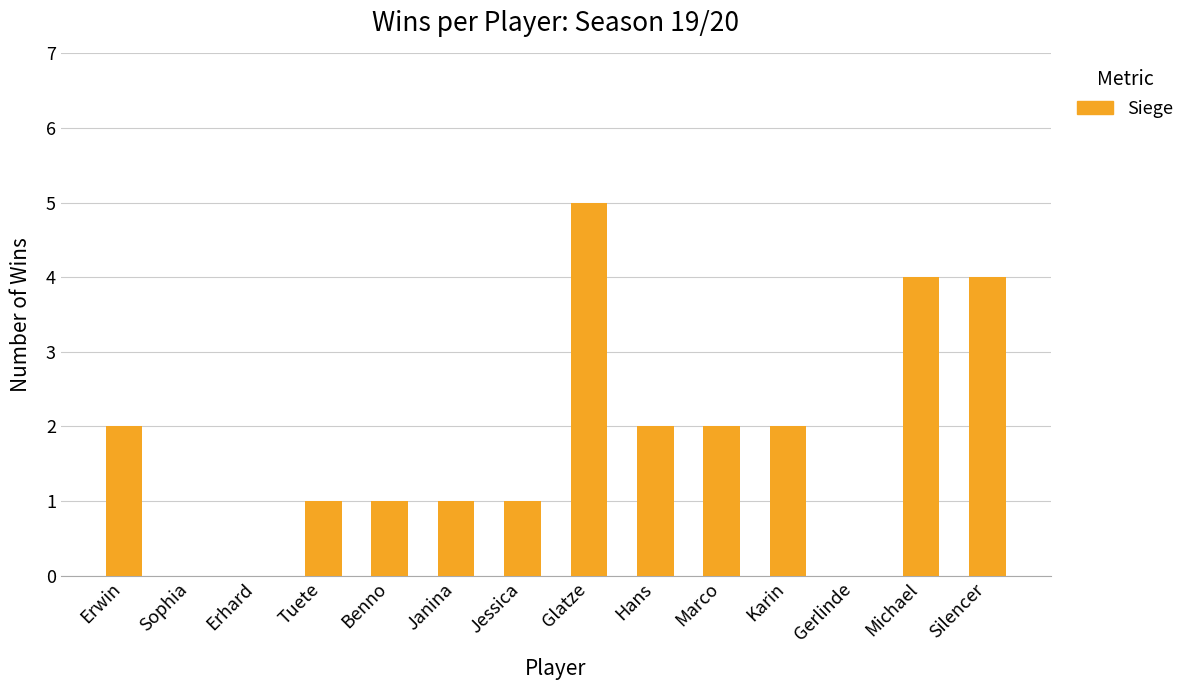

How many values are between 1 and 2?

8